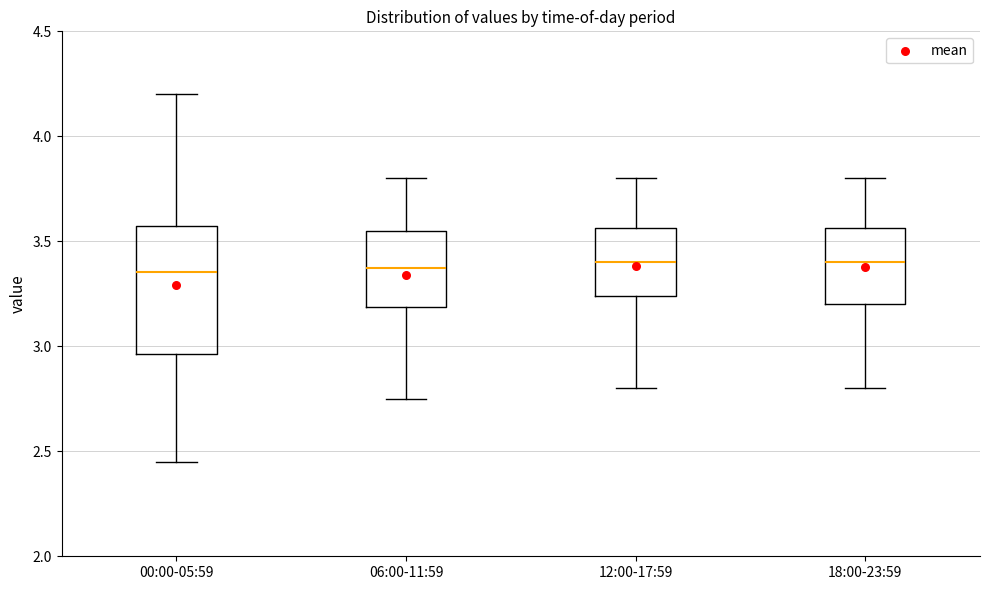

Which box is the tallest, from its lower edge to its upper edge?

00:00-05:59